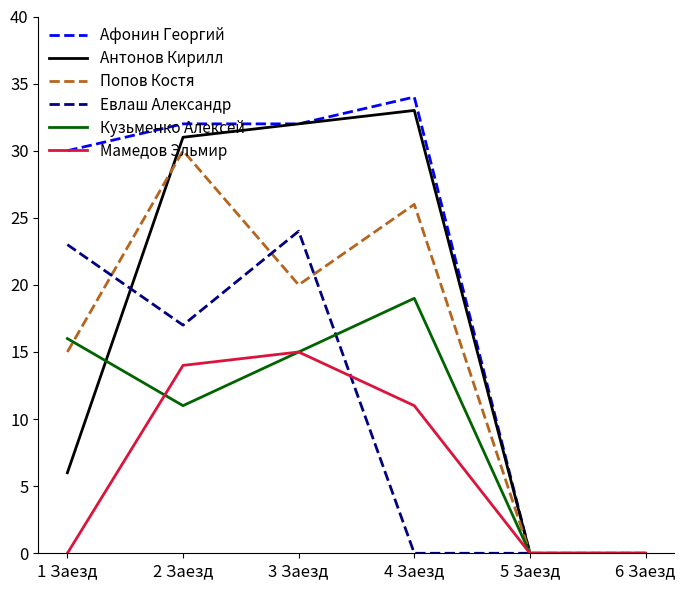

How many categories are shown in the chart?

6